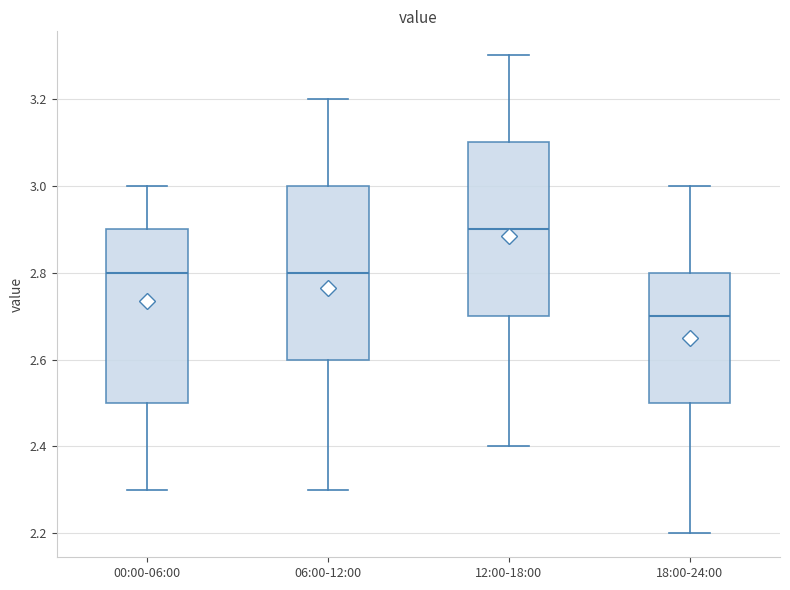

Which box's median line is the lowest?

18:00-24:00